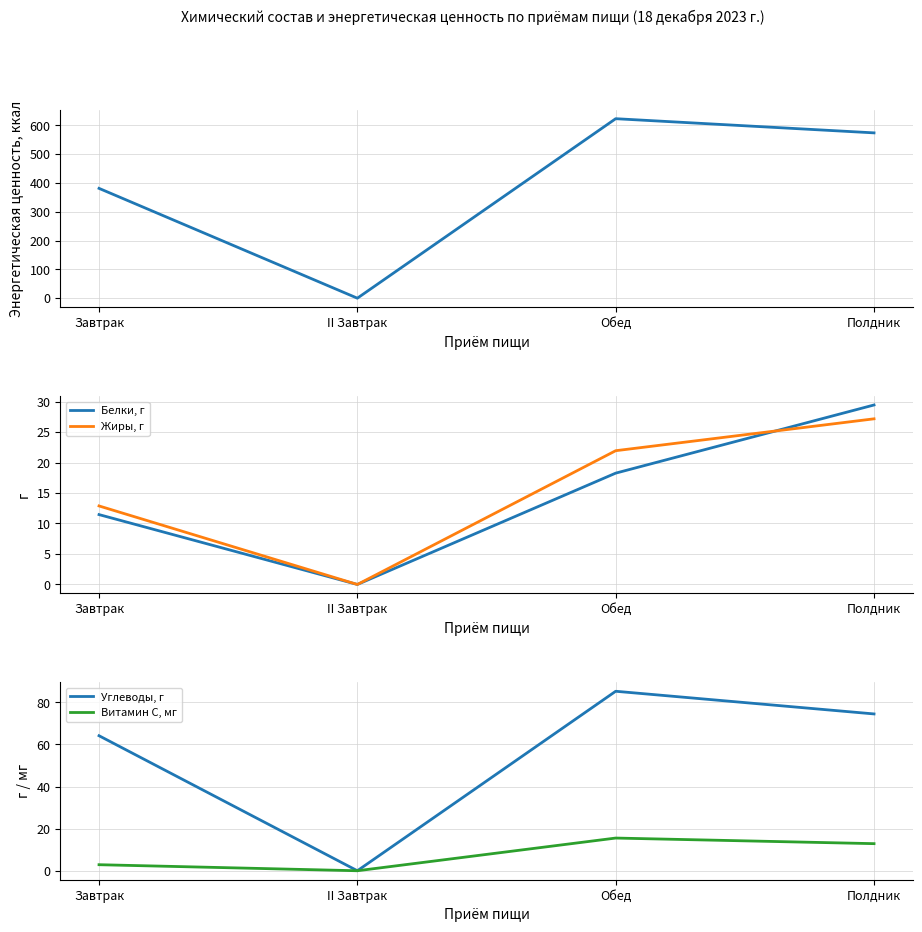

Reading left to right, extract all data points from this chart.

Энергетическая ценность, ккал: Завтрак=381.1	II Завтрак=0.0	Обед=622.9	Полдник=573.7
Белки, г: Завтрак=11.5	II Завтрак=0.0	Обед=18.3	Полдник=29.4
Жиры, г: Завтрак=12.9	II Завтрак=0.0	Обед=21.9	Полдник=27.2
Углеводы, г: Завтрак=64.1	II Завтрак=0.0	Обед=85.3	Полдник=74.5
Витамин С, мг: Завтрак=2.9	II Завтрак=0.0	Обед=15.5	Полдник=12.9